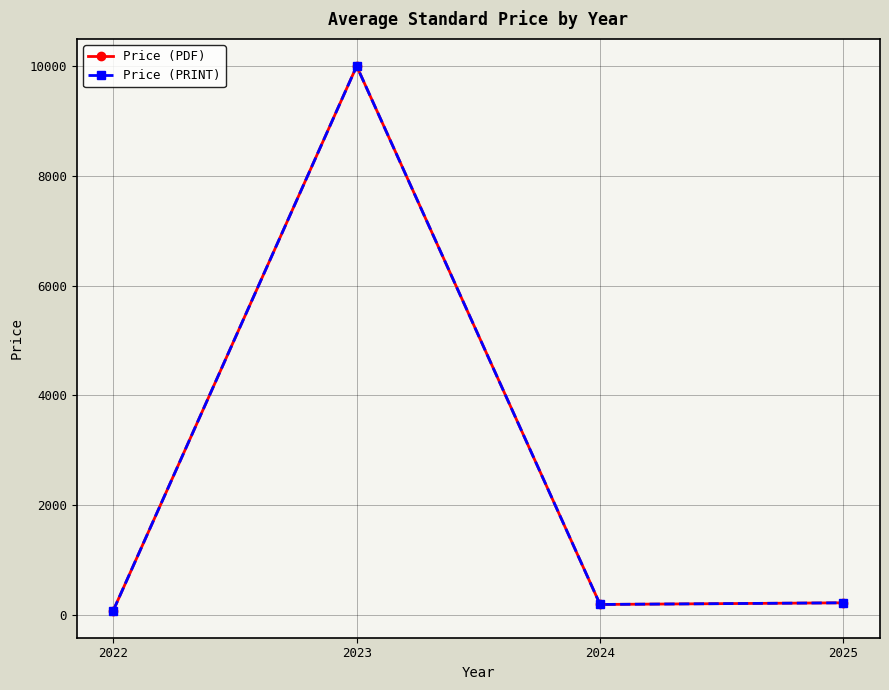

Does the chart have visible grid lines?

Yes